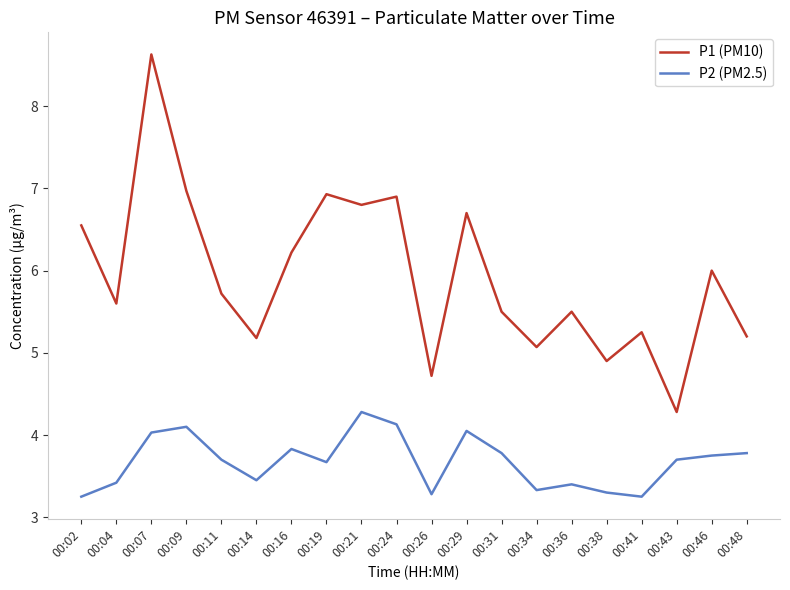

At which category does P2 (PM2.5) reach its first local peak?

00:09